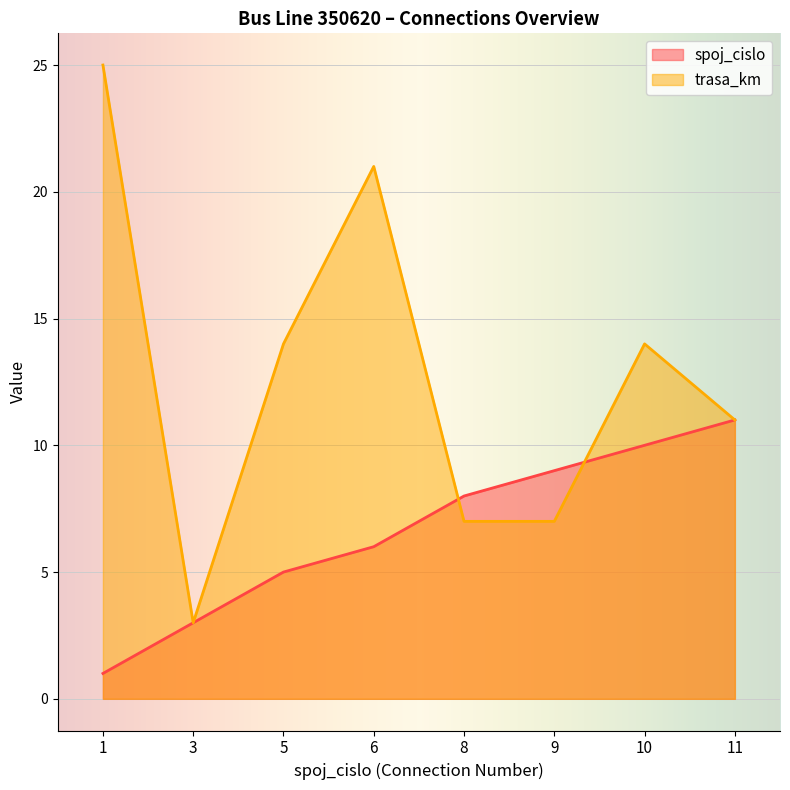

Which has a higher value, 9 or 8?

9